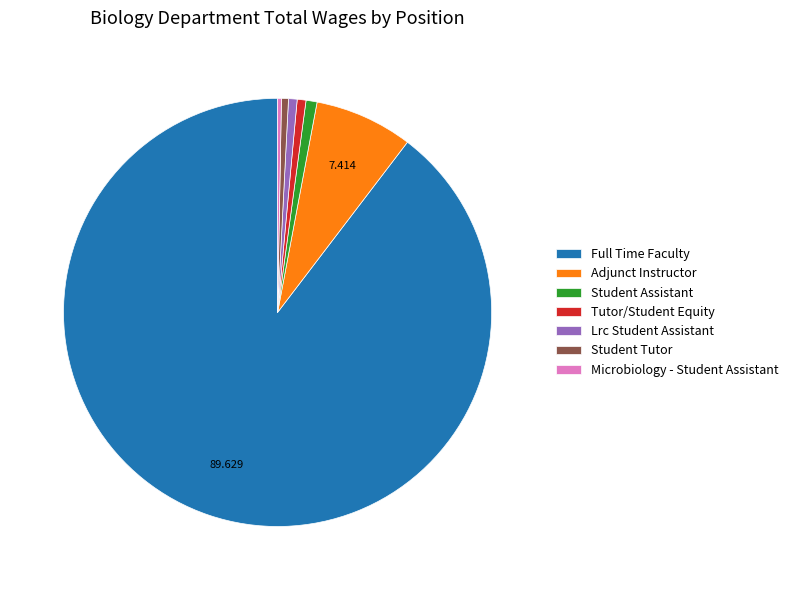

Which category accounts for the majority?

Full Time Faculty